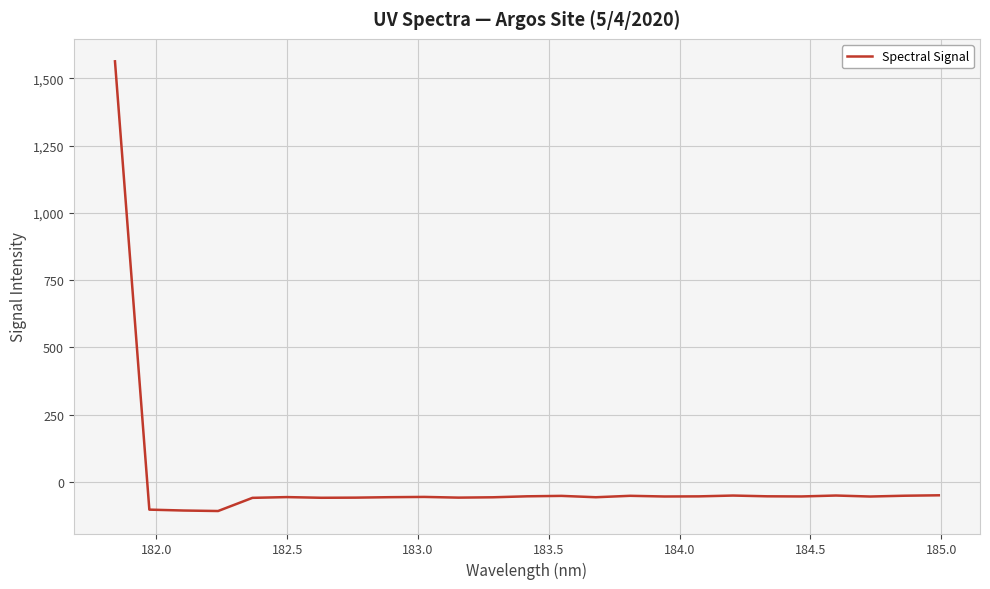

True or false: the data has more than 1 interior local peaks.

True